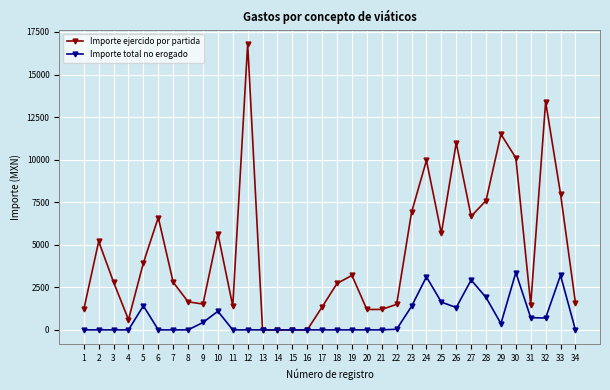

What is the sum of all Importe total no erogado values?

23606.3